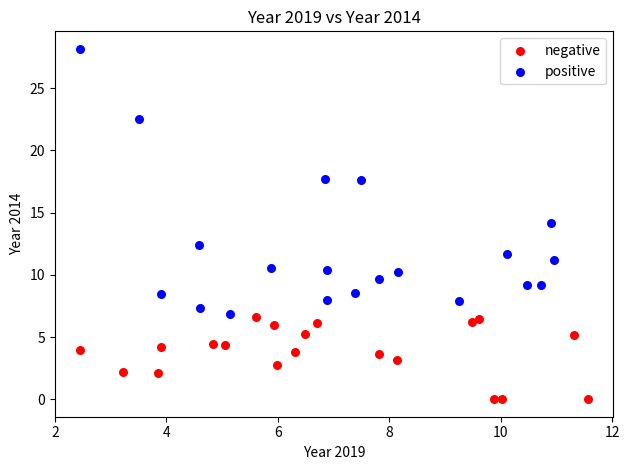

Which series contains the highest Y value?

positive